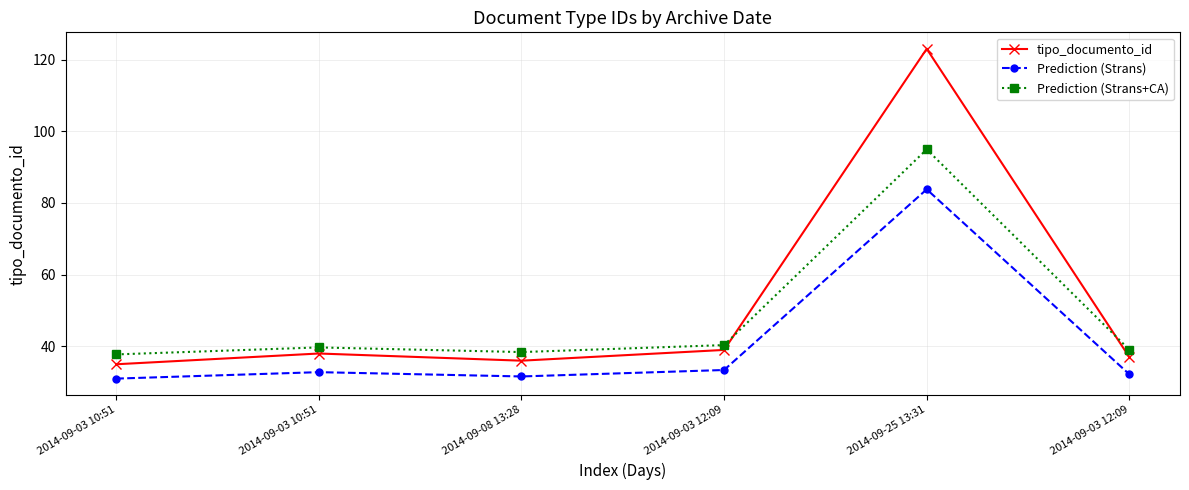

Which has a higher value, 2014-09-03 10:51 or 2014-09-08 13:28?

2014-09-03 10:51